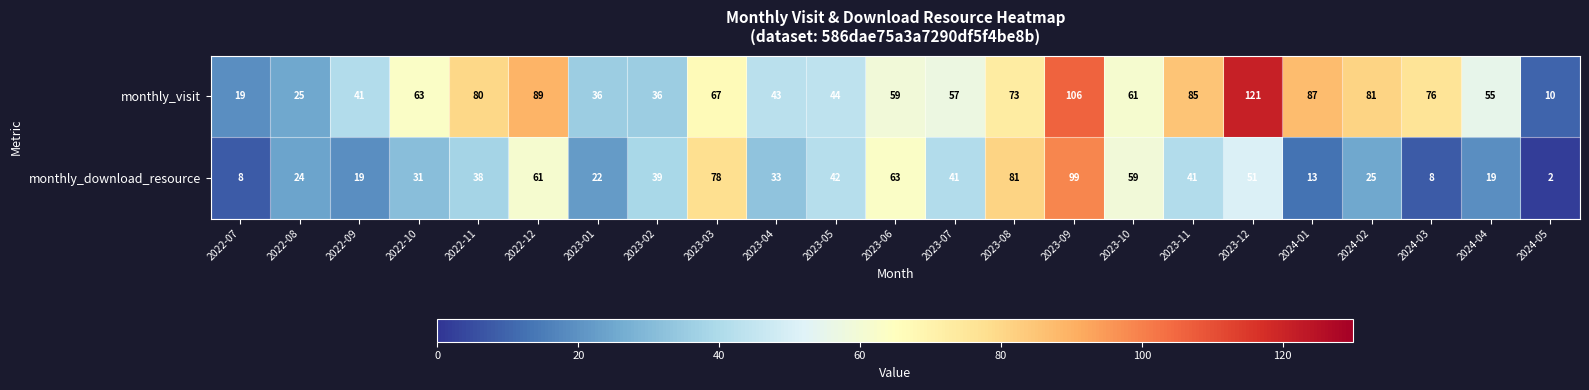

What is the minimum value shown in the chart?

2